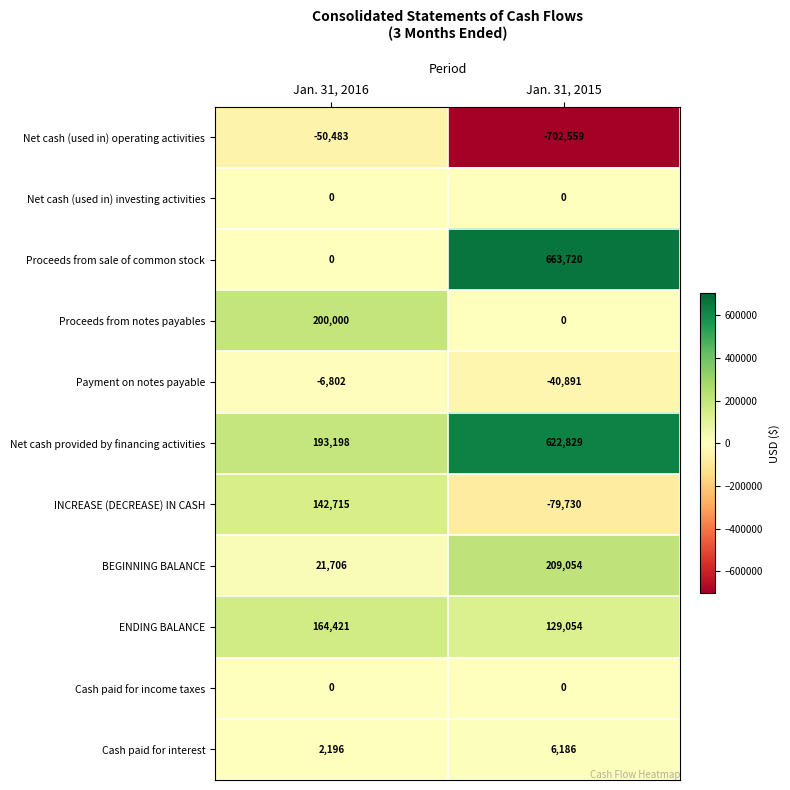

Which label corresponds to the largest value in the chart?

Jan. 31, 2015